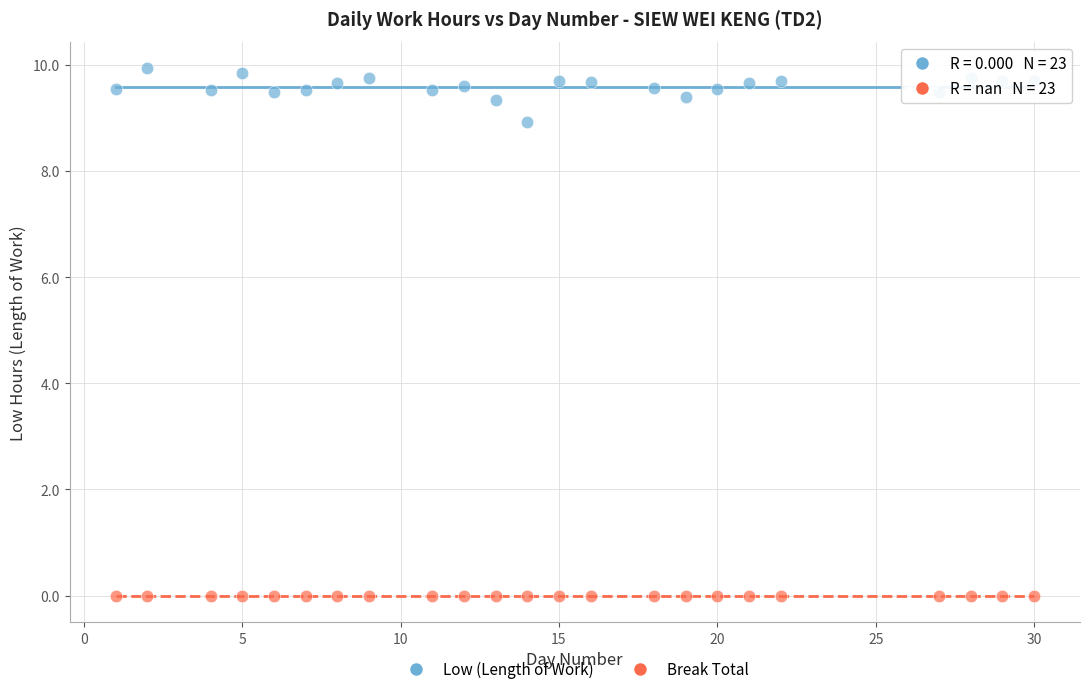

Which series reaches the maximum Y coordinate?

Low (Length of Work)